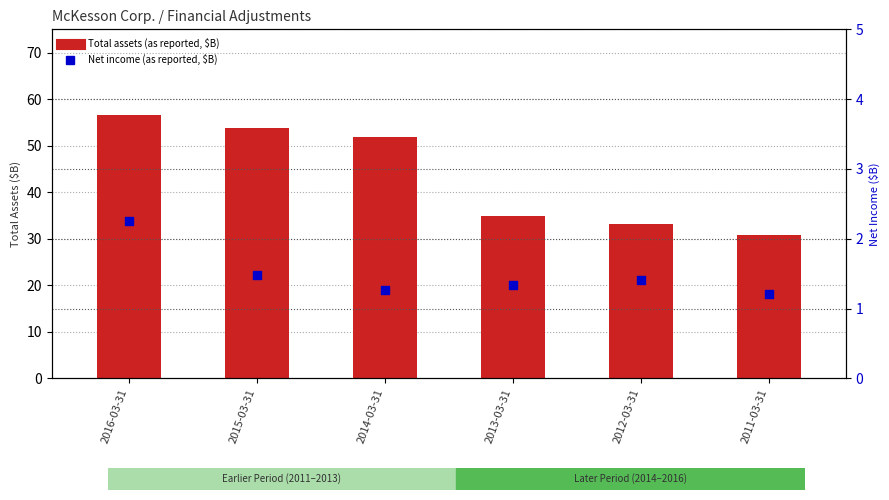

Which series reaches the minimum Y coordinate?

Net income (as reported, $B)